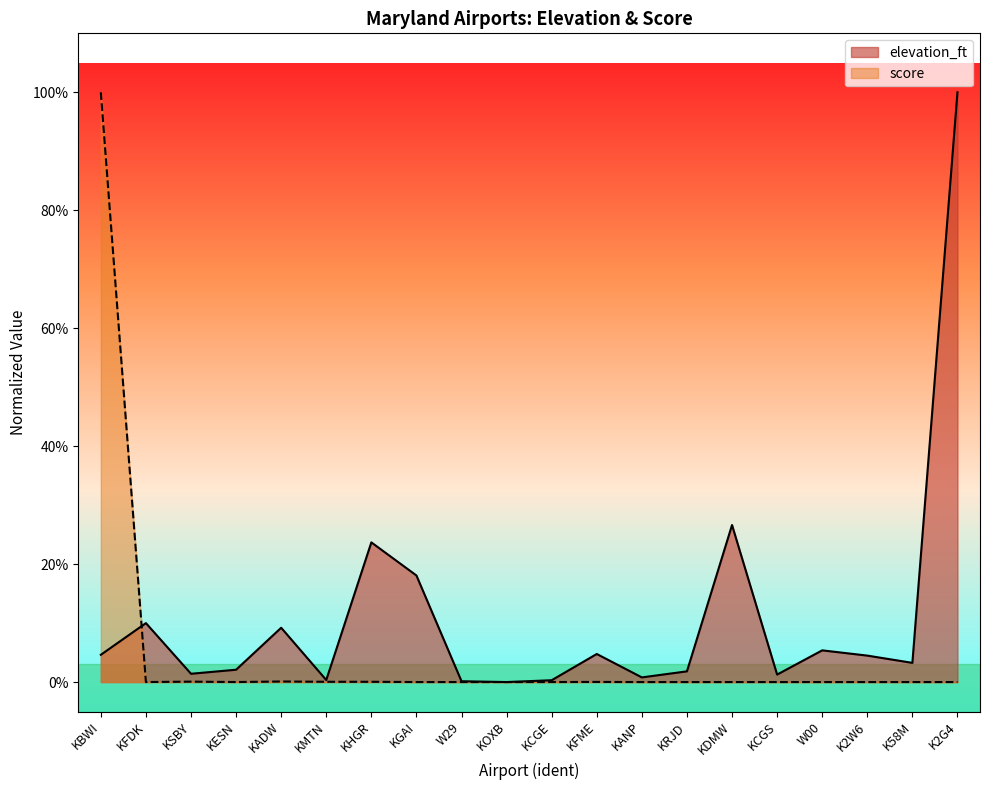

What is the label of the 3rd point from the right?

K2W6